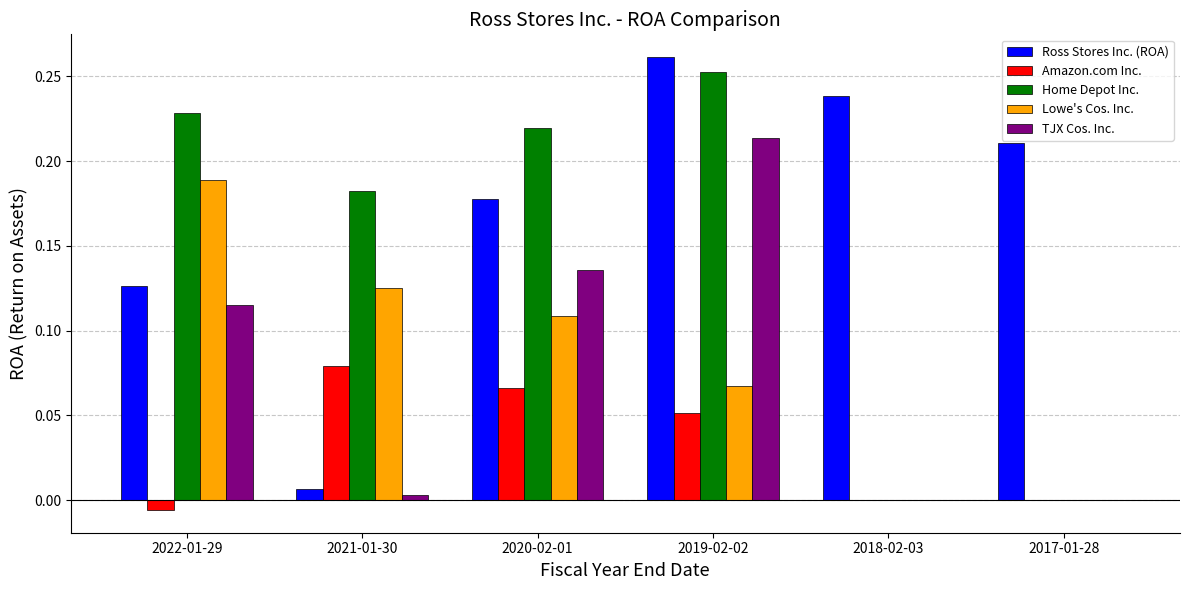

Which label corresponds to the largest value in the chart?

2019-02-02